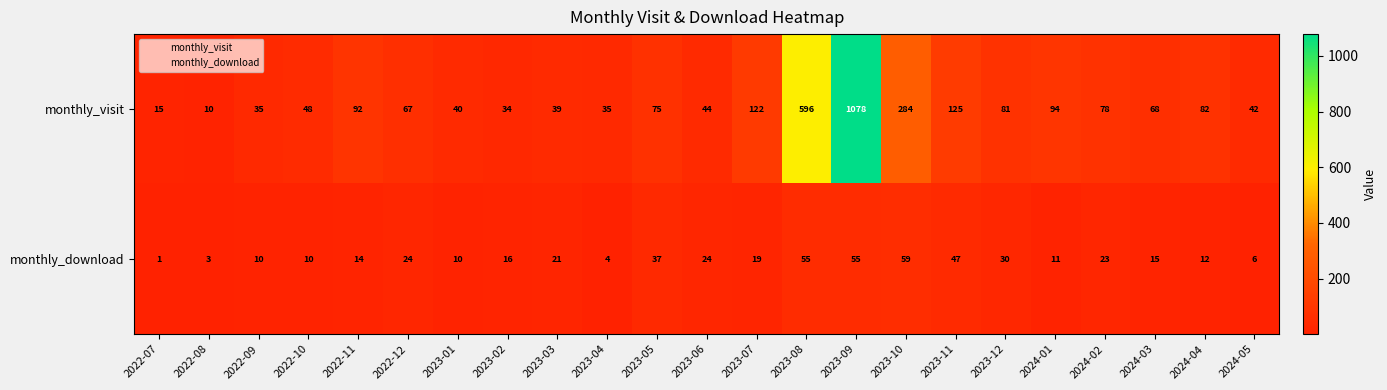

At which category is the sum across all series the highest?

2023-09